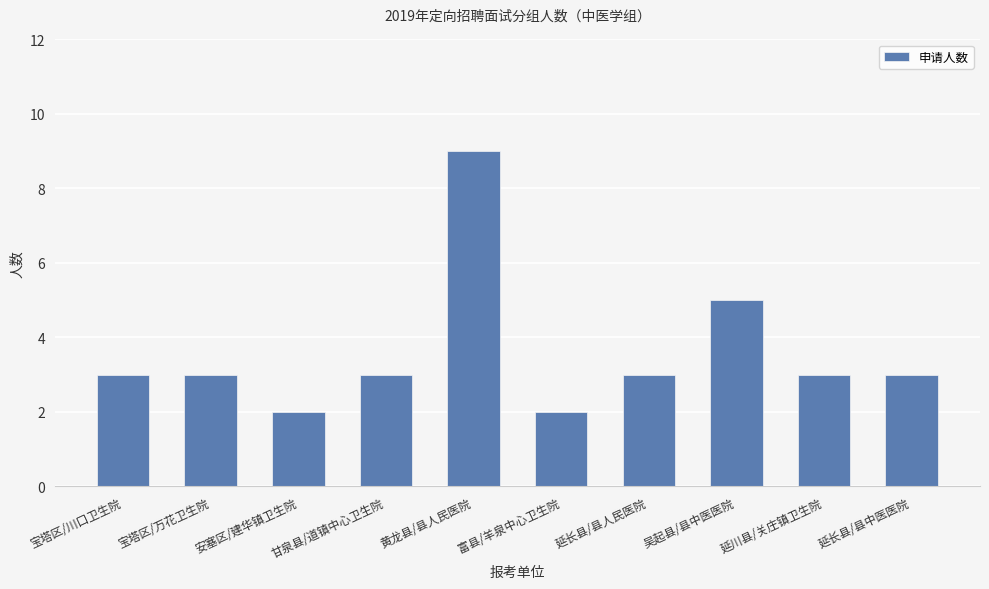

What is the sum of the values at 延长县/县人民医院 and 甘泉县/道镇中心卫生院?

6